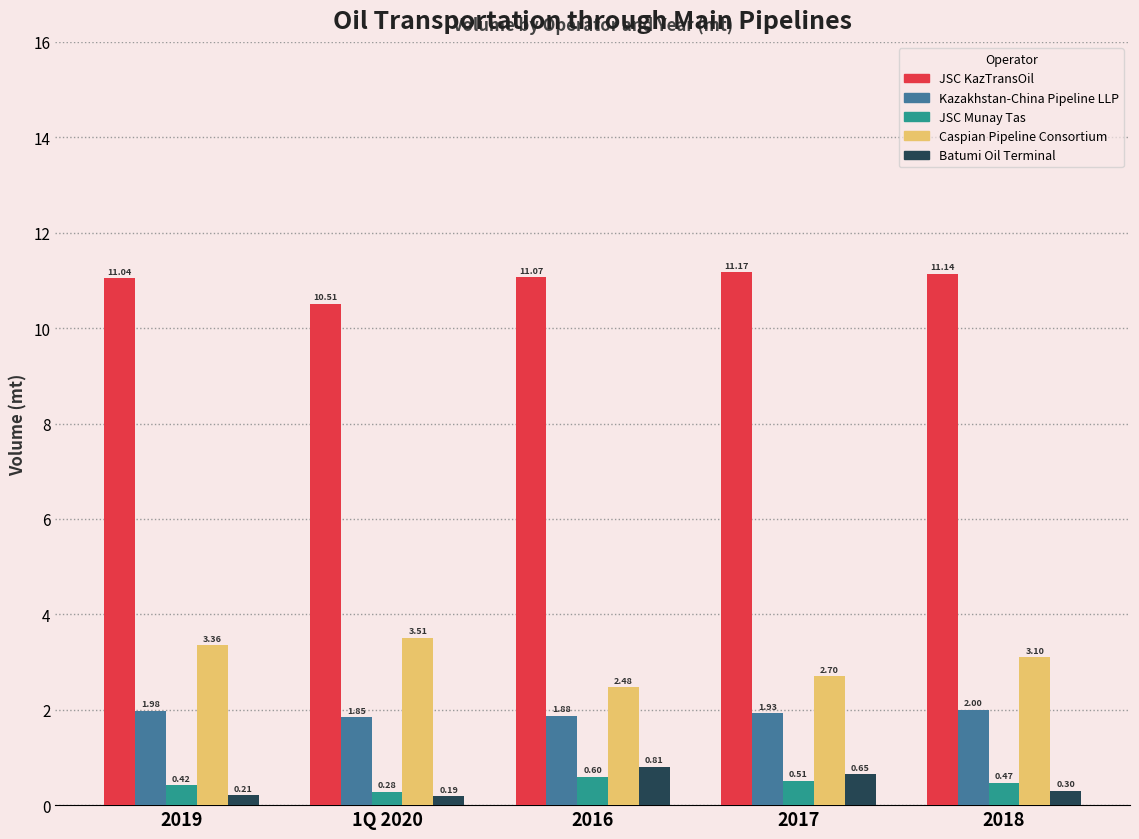

Rank the series at 2016 from highest to lowest value.

JSC KazTransOil, Caspian Pipeline Consortium, Kazakhstan-China Pipeline LLP, Batumi Oil Terminal, JSC Munay Tas